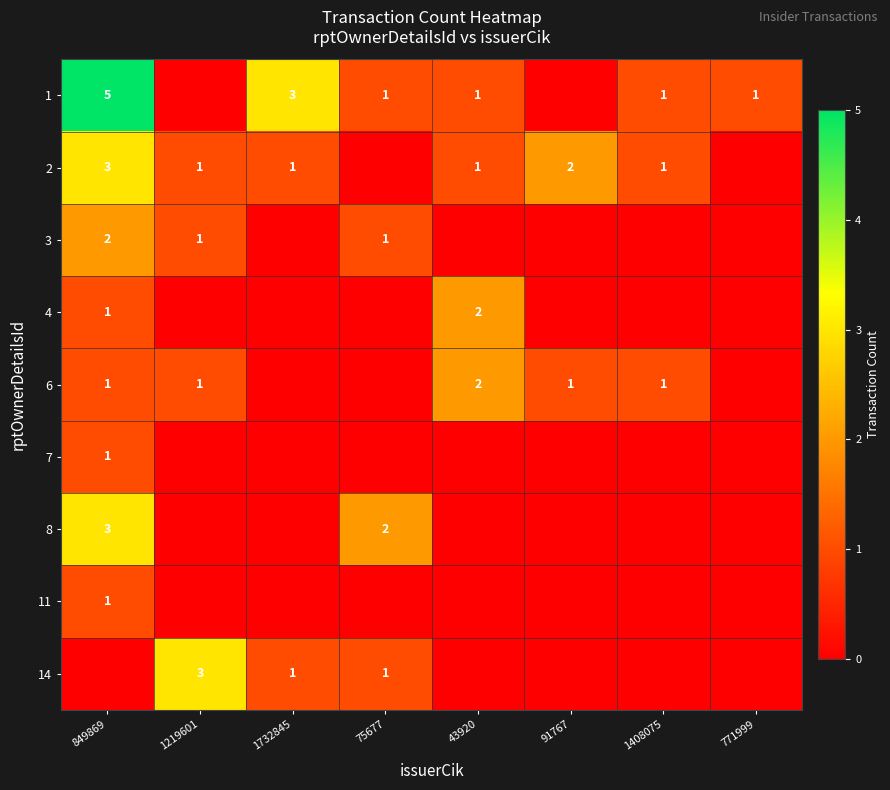

The 1 series shows 1 at 75677. True or false?

True